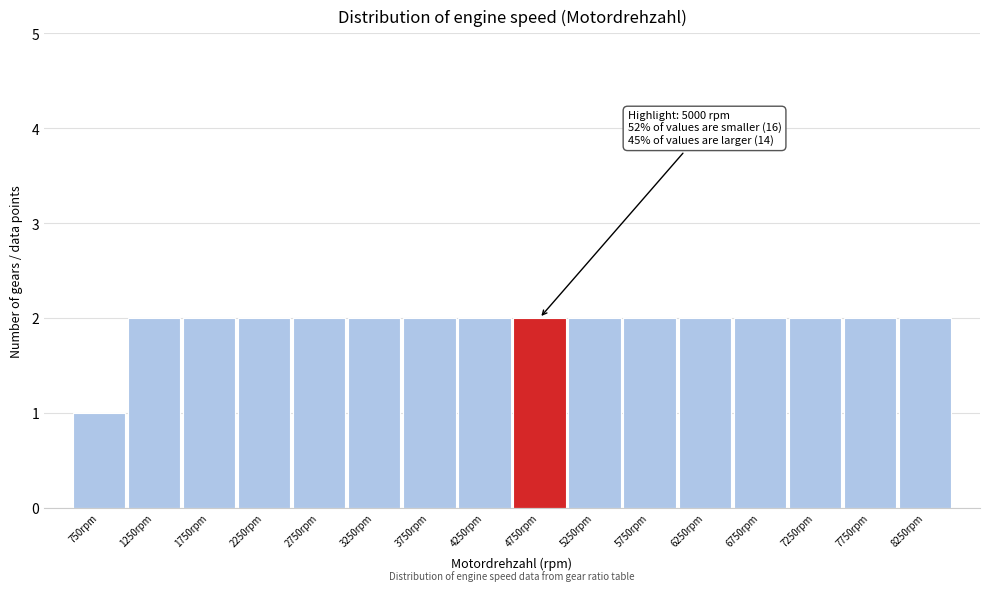

Reading left to right, extract all data points from this chart.

1	2	2	2	2	2	2	2	2	2	2	2	2	2	2	2